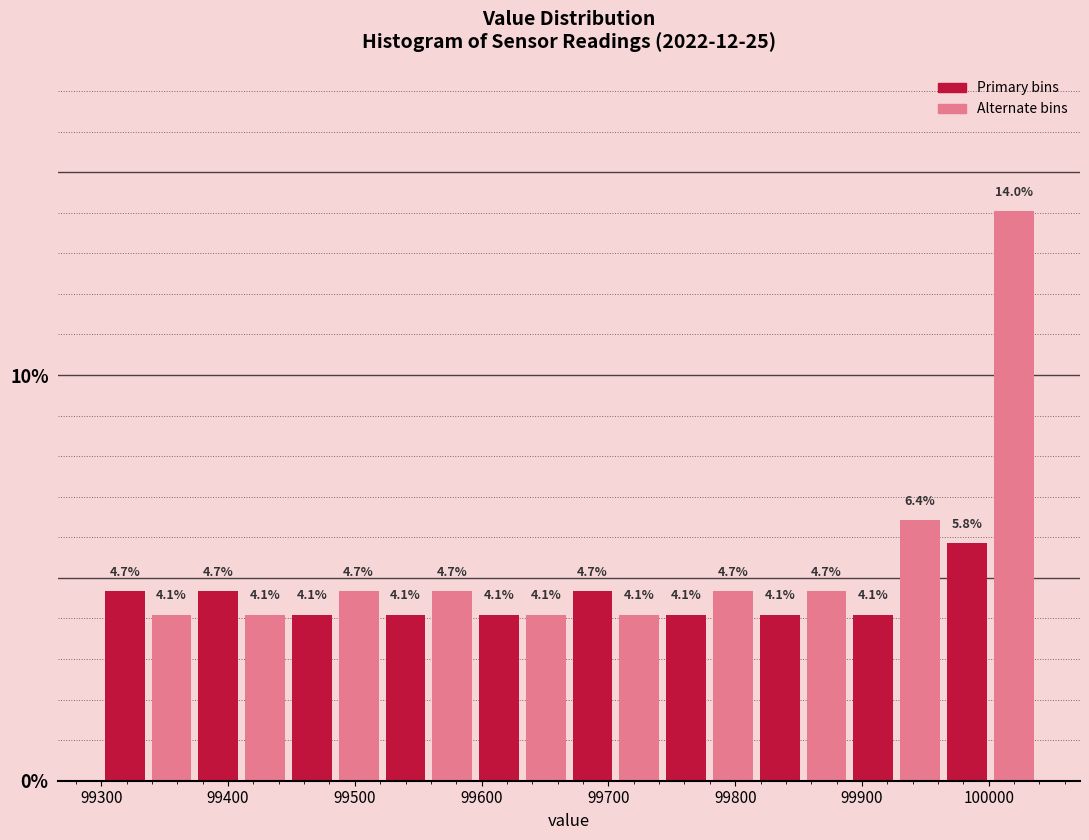

Around what value on the x-axis is the tallest bar? Give the approximate position of its centre, as read against the axis.

100020